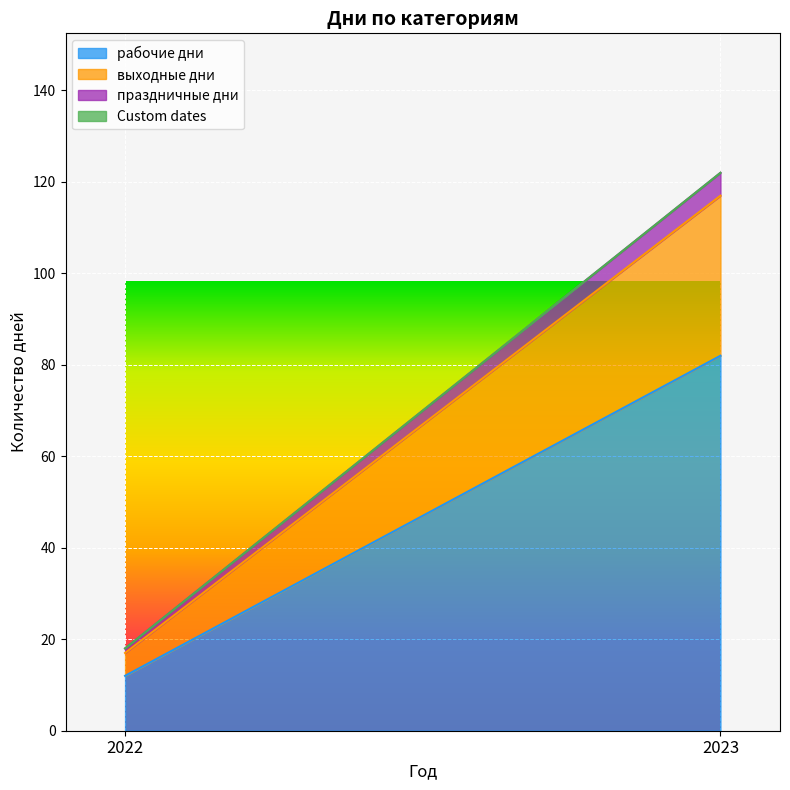

What is the total value across all series at 2023?

122